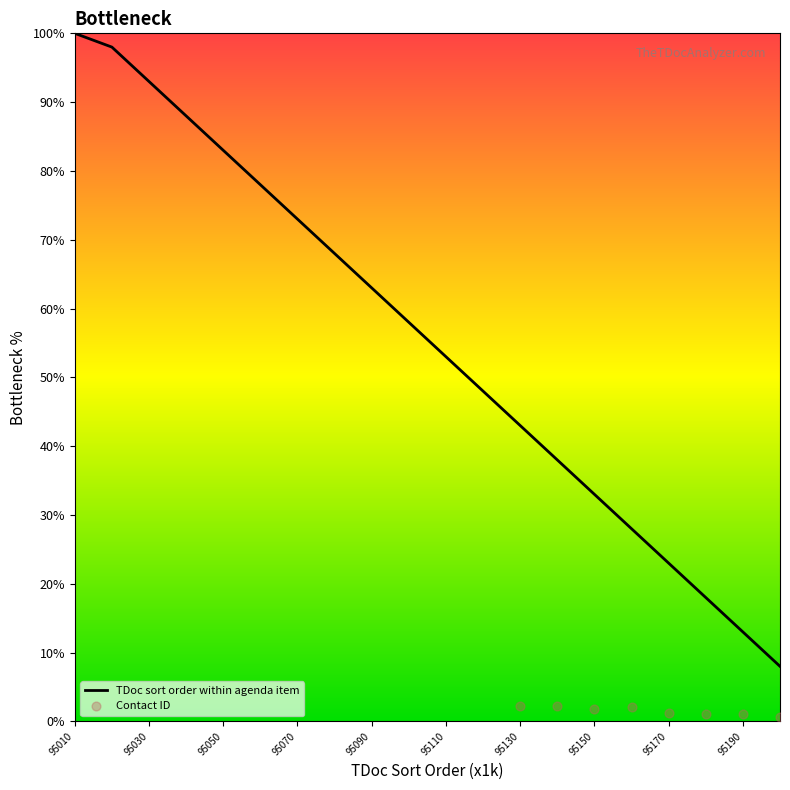

What is the ratio of the value at 95080 to the value at 95150?

2.1